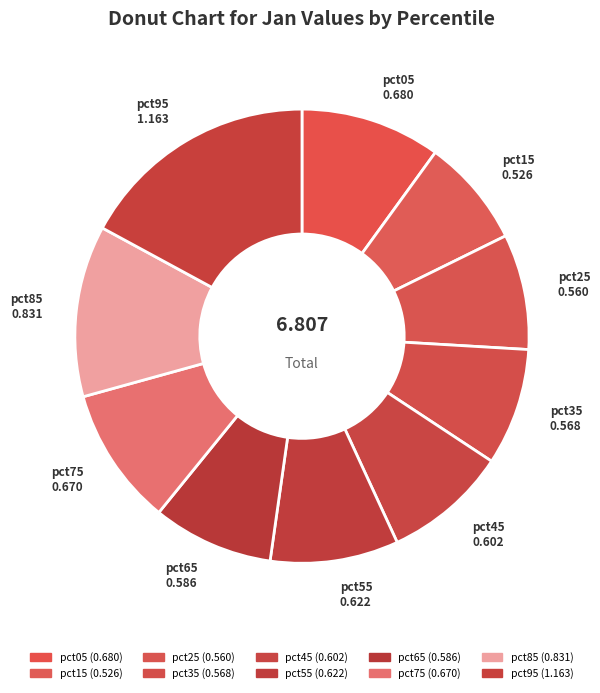

Rank the categories by value from lowest to highest.

pct15, pct25, pct35, pct65, pct45, pct55, pct75, pct05, pct85, pct95